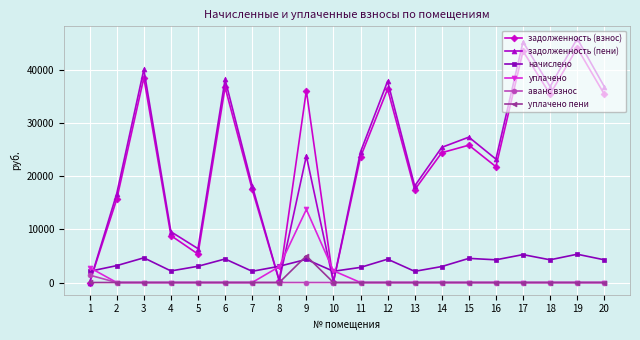

The value of уплачено пени at 3 is -2847.7. True or false?

False